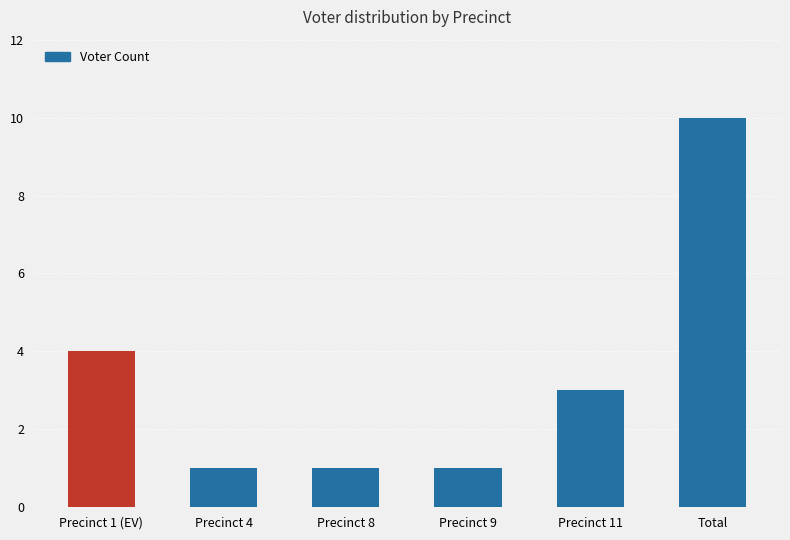

What is the average value?

3